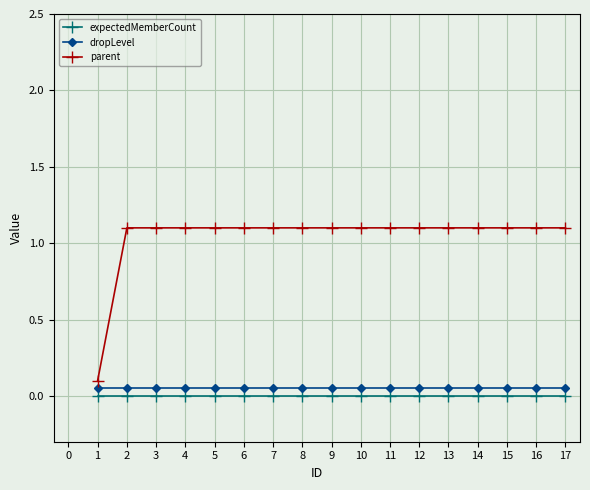

True or false: expectedMemberCount and dropLevel cross at least once.

False